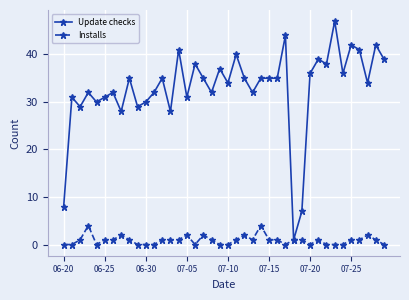

Rank the series by their average value, from highest to lowest.

Update checks, Installs